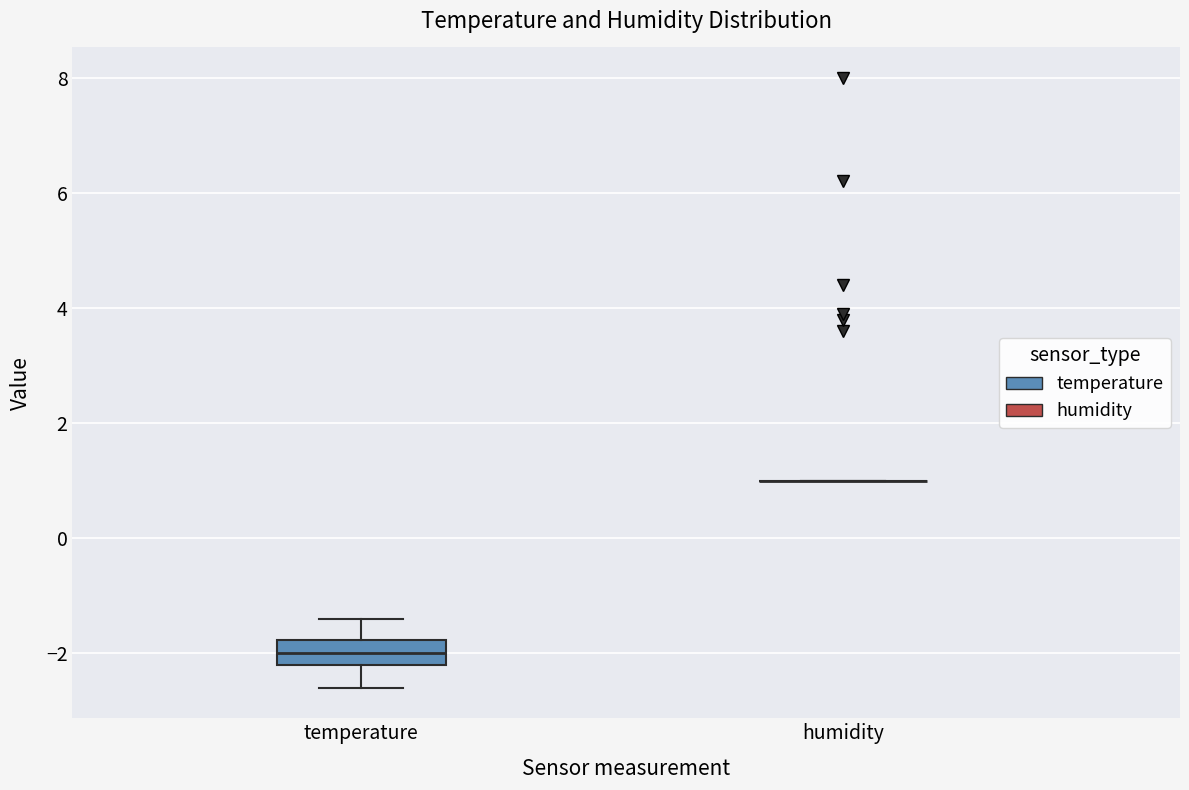

Comparing the boxes themselves (not the whiskers), which one is the tallest?

temperature